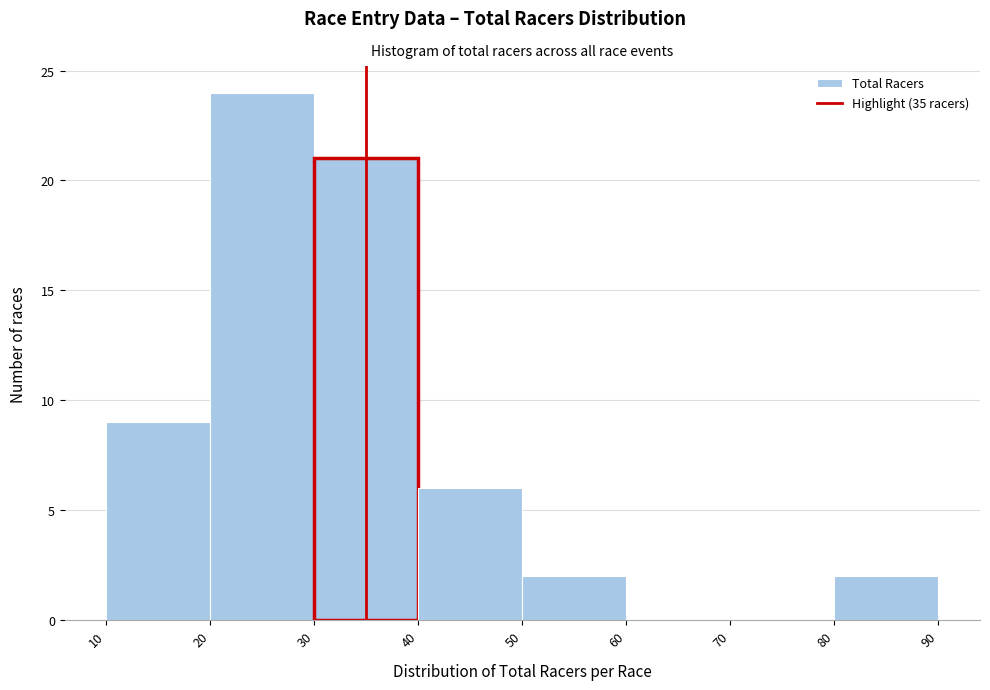

Which range on the x-axis has the tallest bar?

20 to 30